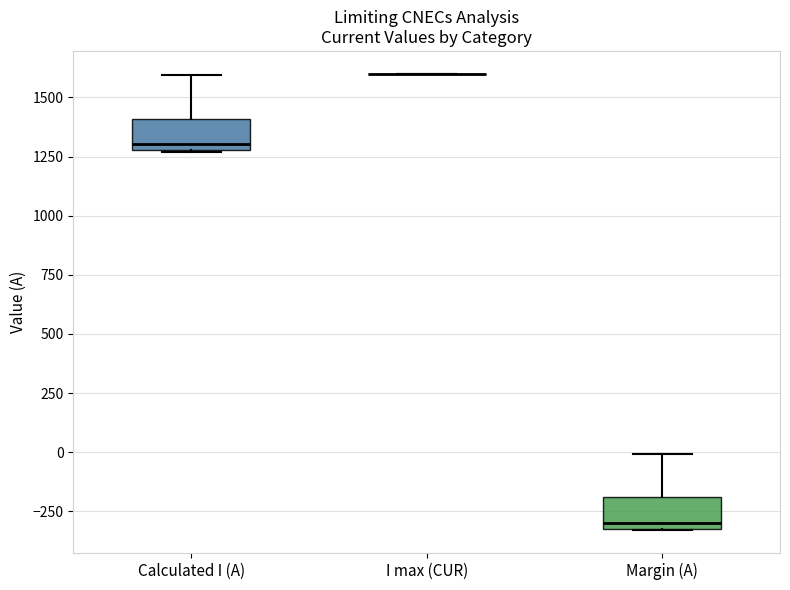

Reading left to right, read every box against the y-axis: the position of its median line, the range the box covers, and the ends of its whiskers. The values are not printed on the chart, so give them approximately, as read against the axis.

Calculated I (A): median 1300 (just above the box's lower edge), box 1300 to 1400, whiskers 1250 to 1600
I max (CUR): box collapsed to a line at 1600, whiskers 1600 to 1600
Margin (A): median -300 (just above the box's lower edge), box -300 to -200, whiskers -350 to 0